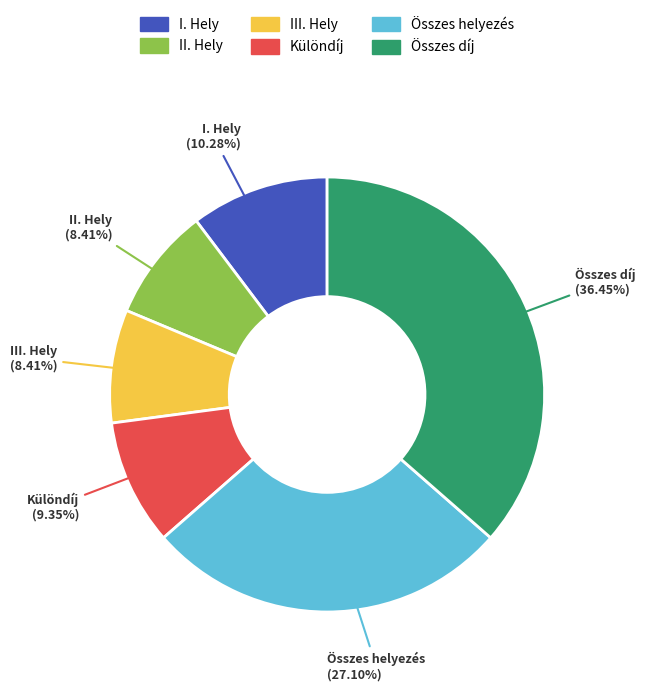

Does Összes díj account for over 50% of the chart?

No